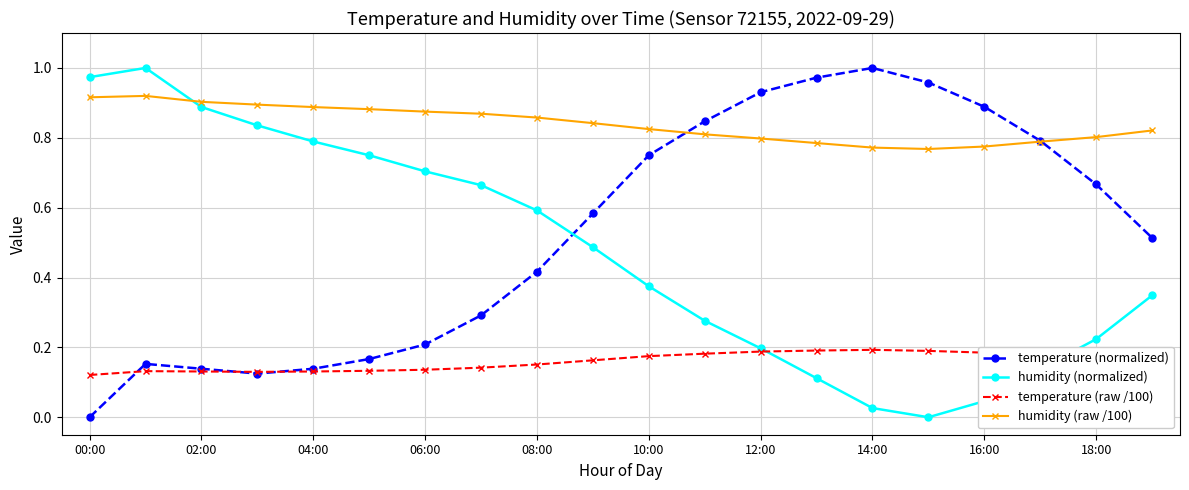

How many interior local valleys does the humidity (normalized) series have?

1